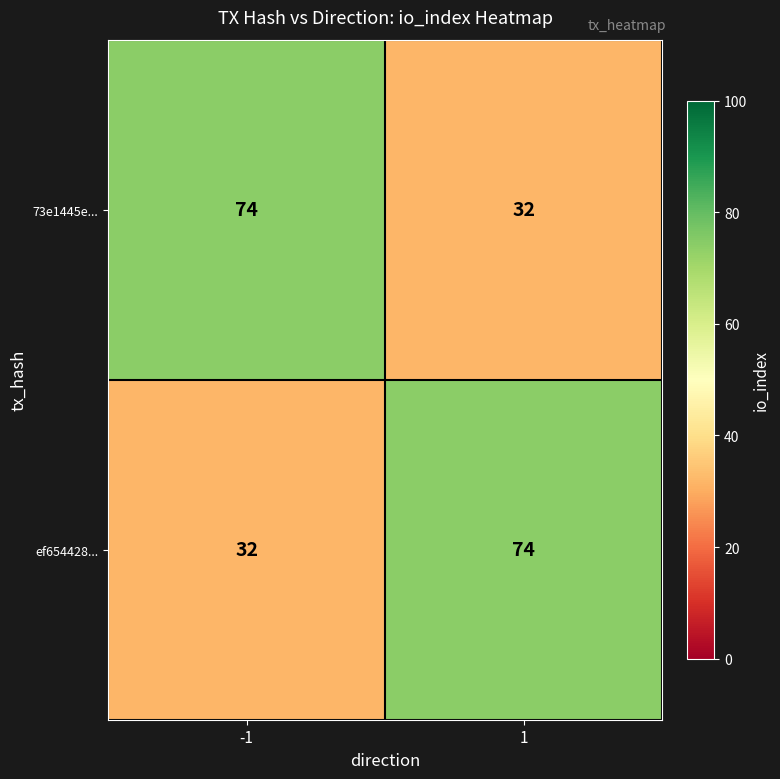

What is the spread (max minus min) of values at -1?

42